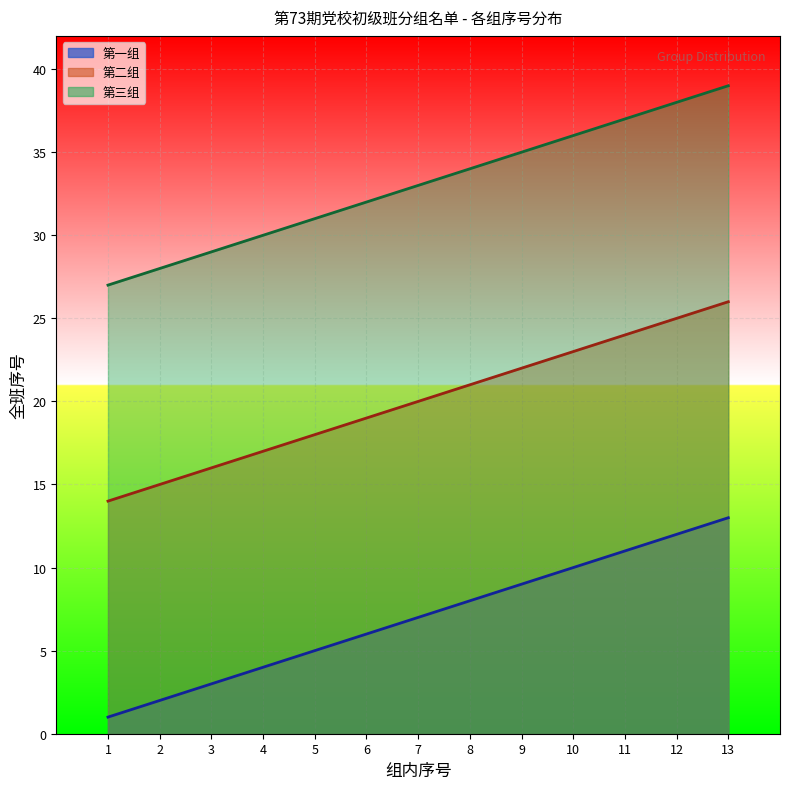

List the series in order of their peak value, highest first.

第三组, 第二组, 第一组